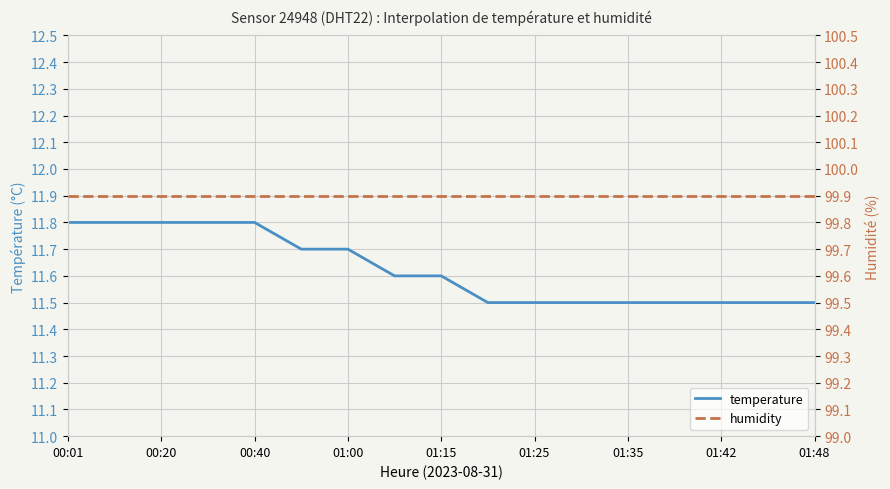

Reading left to right, list all the values displayed in this chart.

temperature: 11.8	11.8	11.8	11.8	11.8	11.7	11.7	11.6	11.6	11.5	11.5	11.5	11.5	11.5	11.5	11.5	11.5
humidity: 99.9	99.9	99.9	99.9	99.9	99.9	99.9	99.9	99.9	99.9	99.9	99.9	99.9	99.9	99.9	99.9	99.9